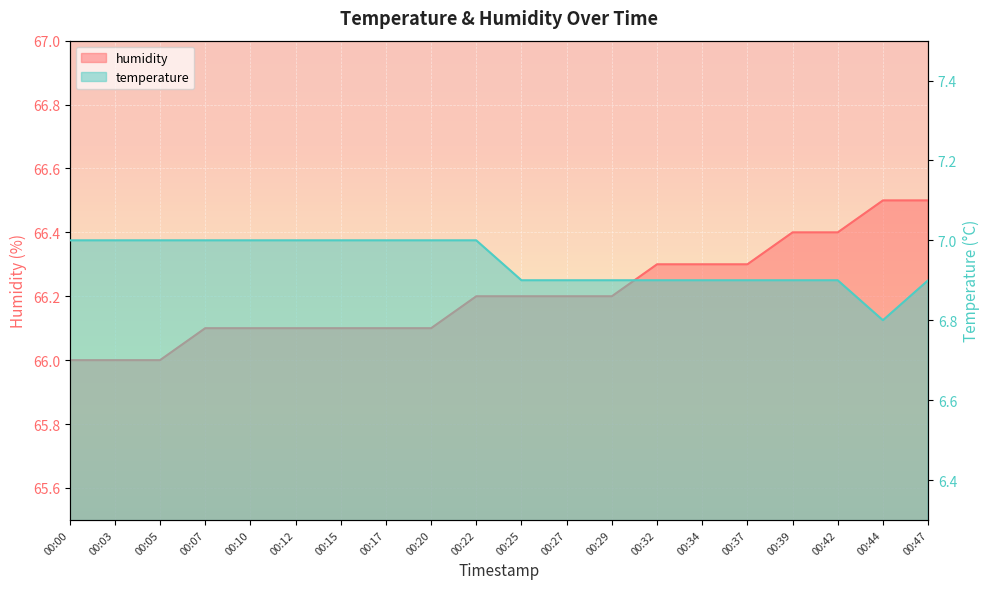

True or false: temperature and humidity cross at least once.

False